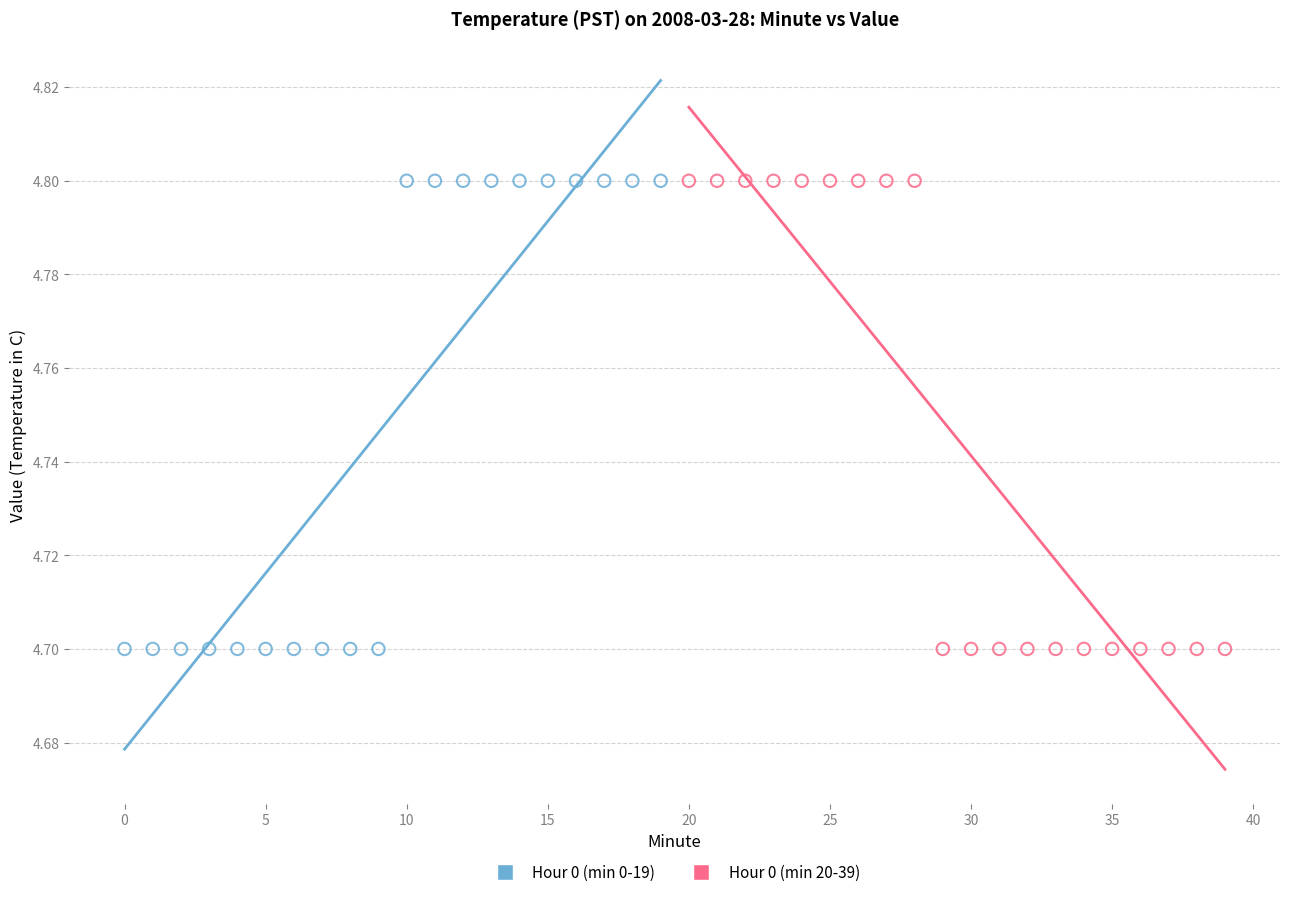

What are all the series names shown in the legend?

Hour 0 (min 0-19), Hour 0 (min 20-39)